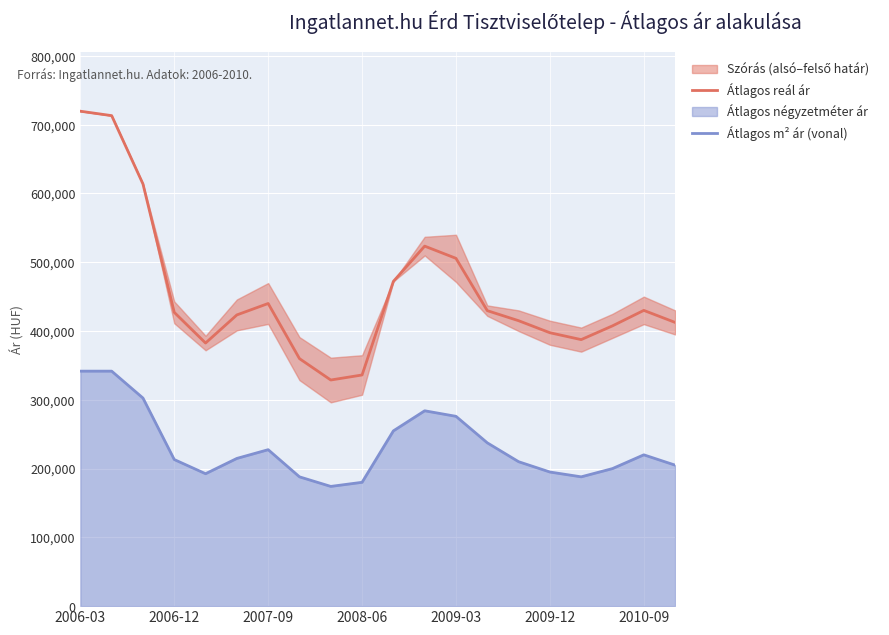

At which category is the sum across all series the highest?

2006-03